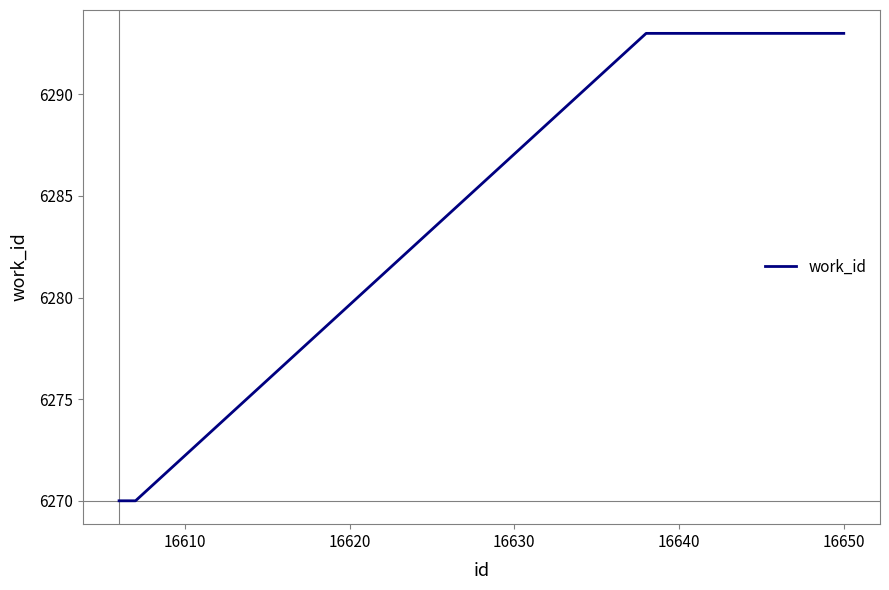

Does the chart have visible grid lines?

No